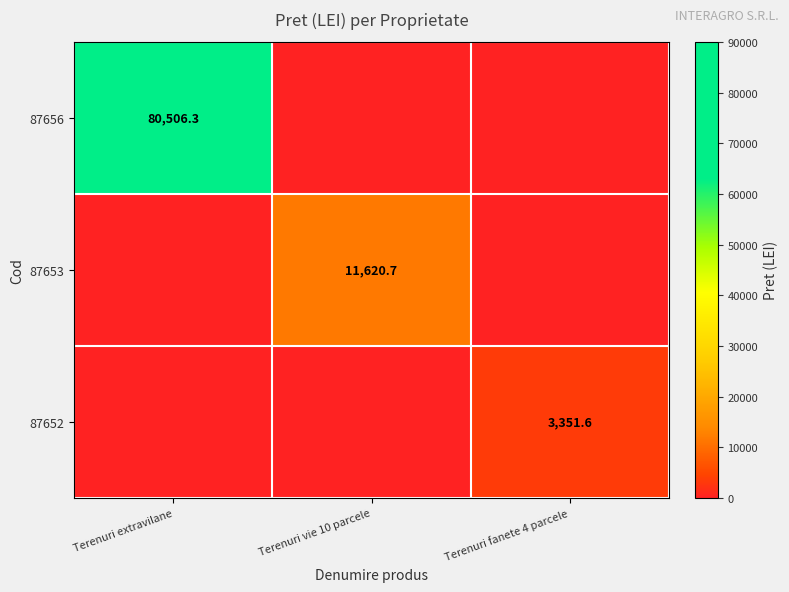

The value of 87656 at Terenuri extravilane is 80506.3. True or false?

True